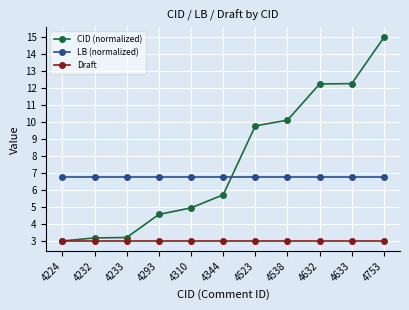

Reading right to left, transcribe all the data shown in this chart.

CID (normalized): 15.0	12.3	12.3	10.1	9.8	5.7	5.0	4.6	3.2	3.2	3.0
LB (normalized): 6.8	6.8	6.8	6.8	6.8	6.8	6.8	6.8	6.8	6.8	6.8
Draft: 3.0	3.0	3.0	3.0	3.0	3.0	3.0	3.0	3.0	3.0	3.0